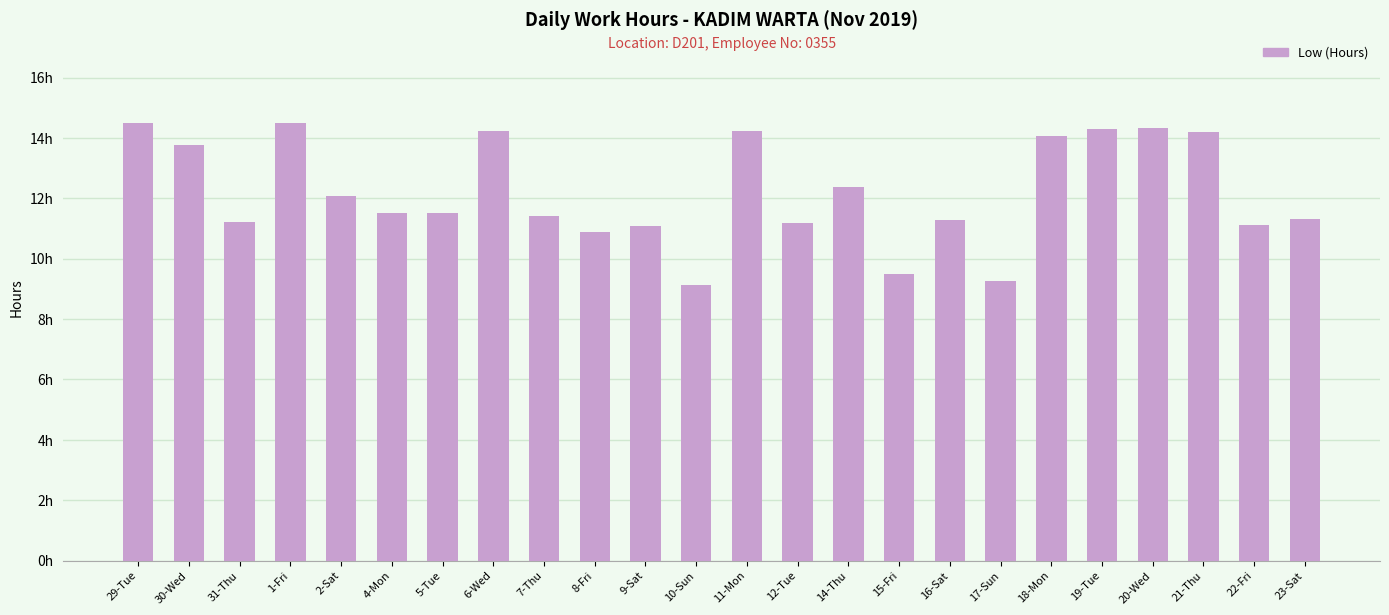

Are the bars horizontal?

No